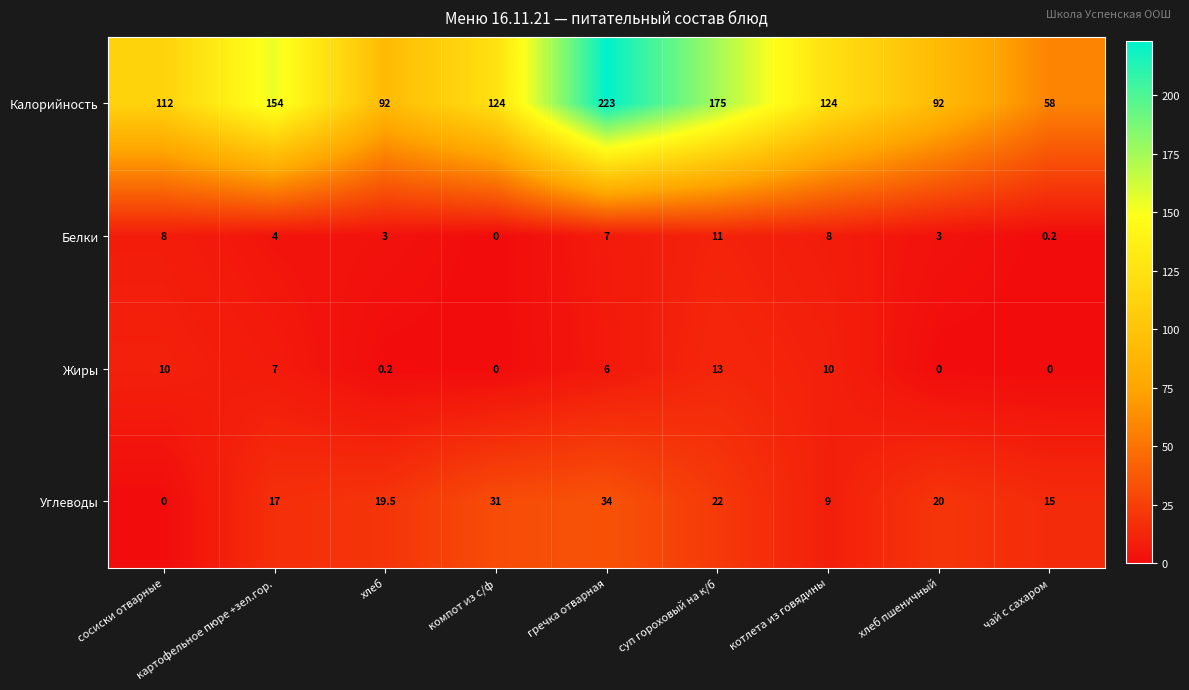

What is the average value of the Белки series?

4.9